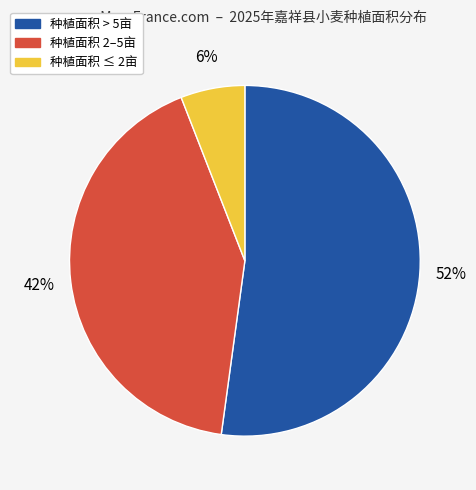

How many segments does this pie chart have?

3